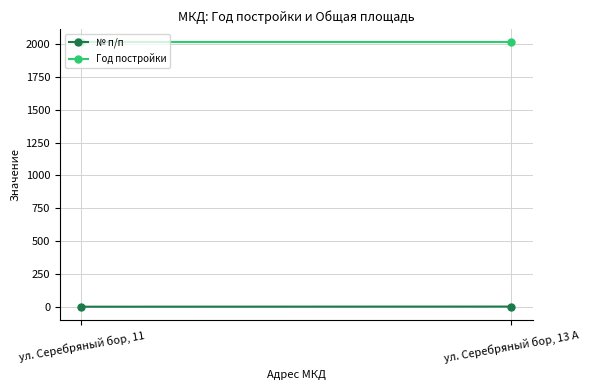

Rank the series by their maximum value, from highest to lowest.

Год постройки, № п/п